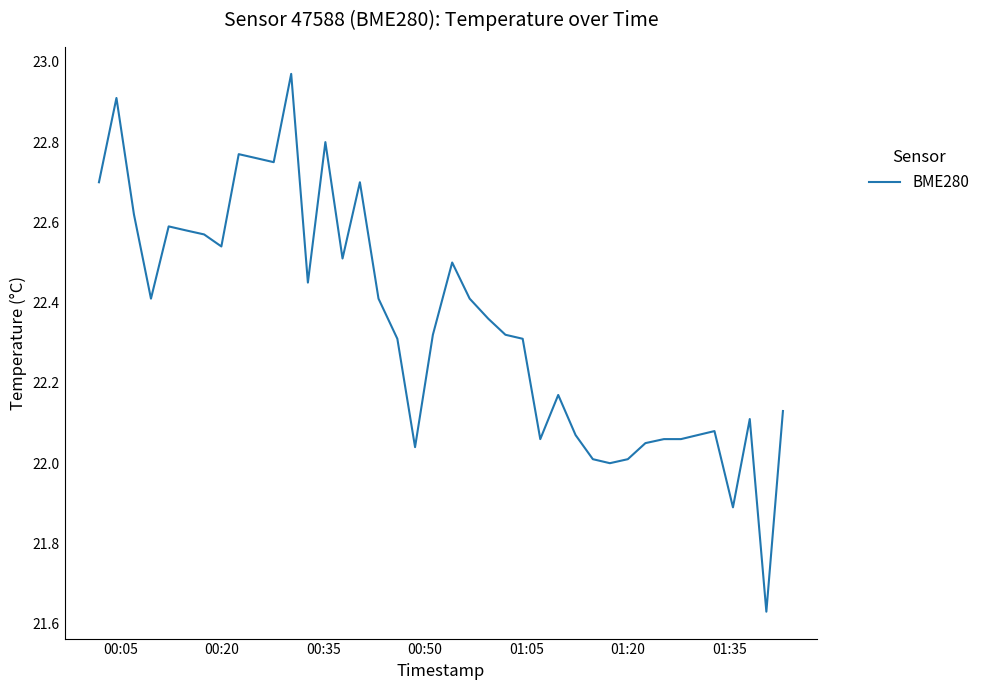

What is the difference between the maximum and minimum values?

1.3